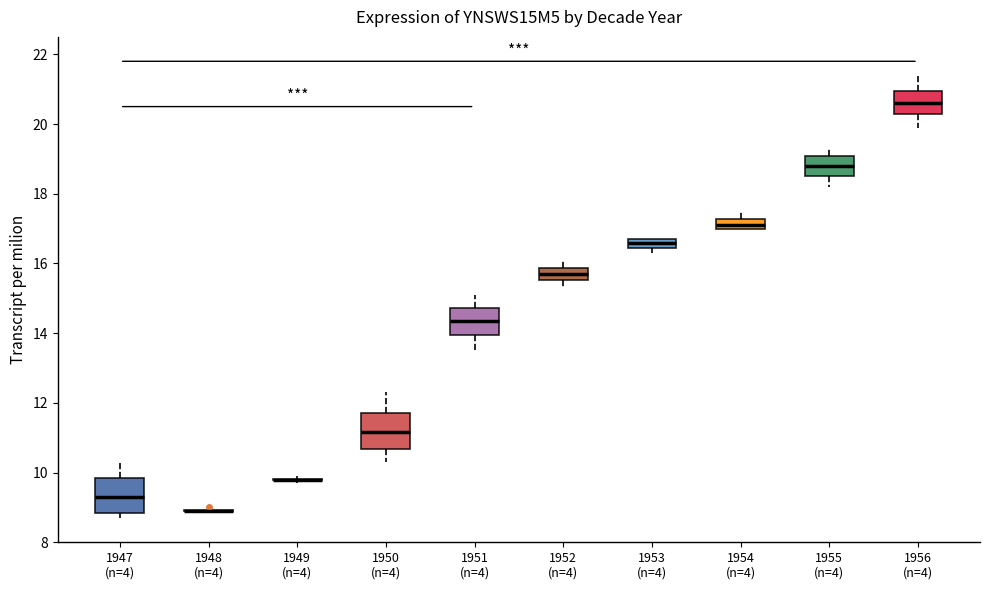

Where is the upper edge of the box for 1950 (n=4) on the y-axis? The values are not printed on the chart, so give them approximately, as read against the axis.

11.8